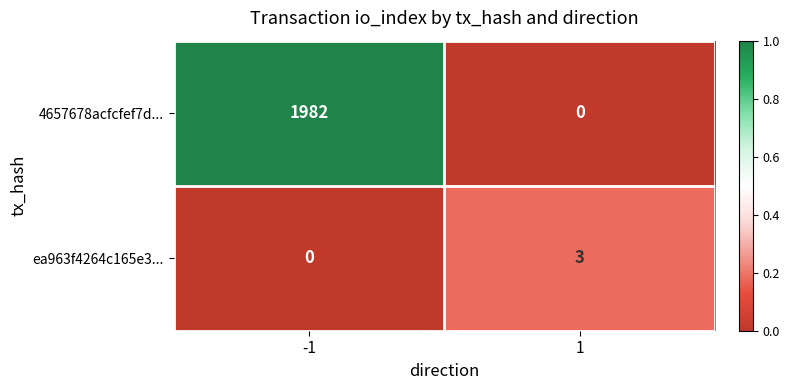

Where is ea963f4264c165e3... nearest to the value 0?

-1